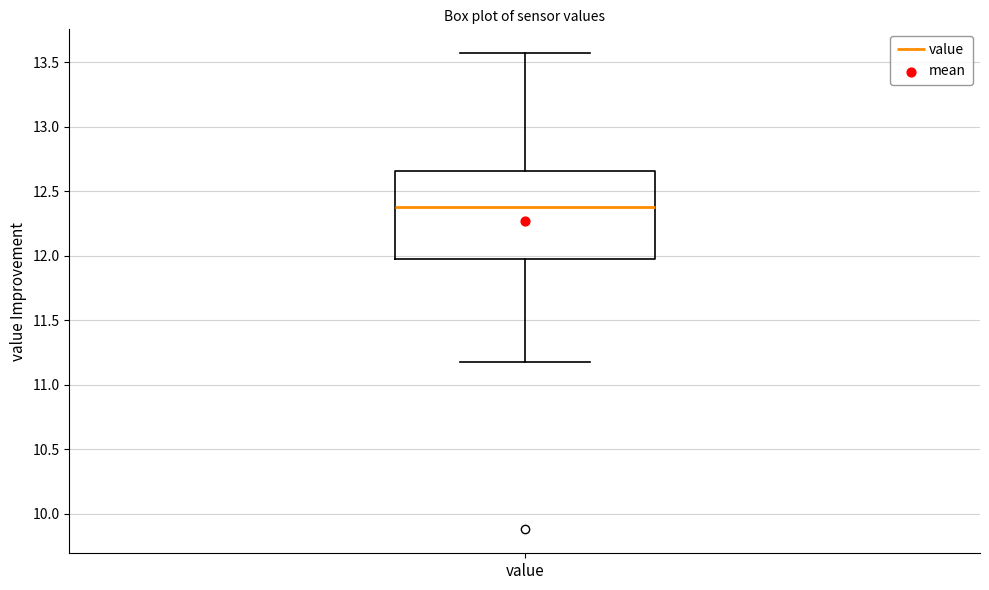

Where does the median line of the box for value sit on the y-axis? The values are not printed on the chart, so give them approximately, as read against the axis.

12.40